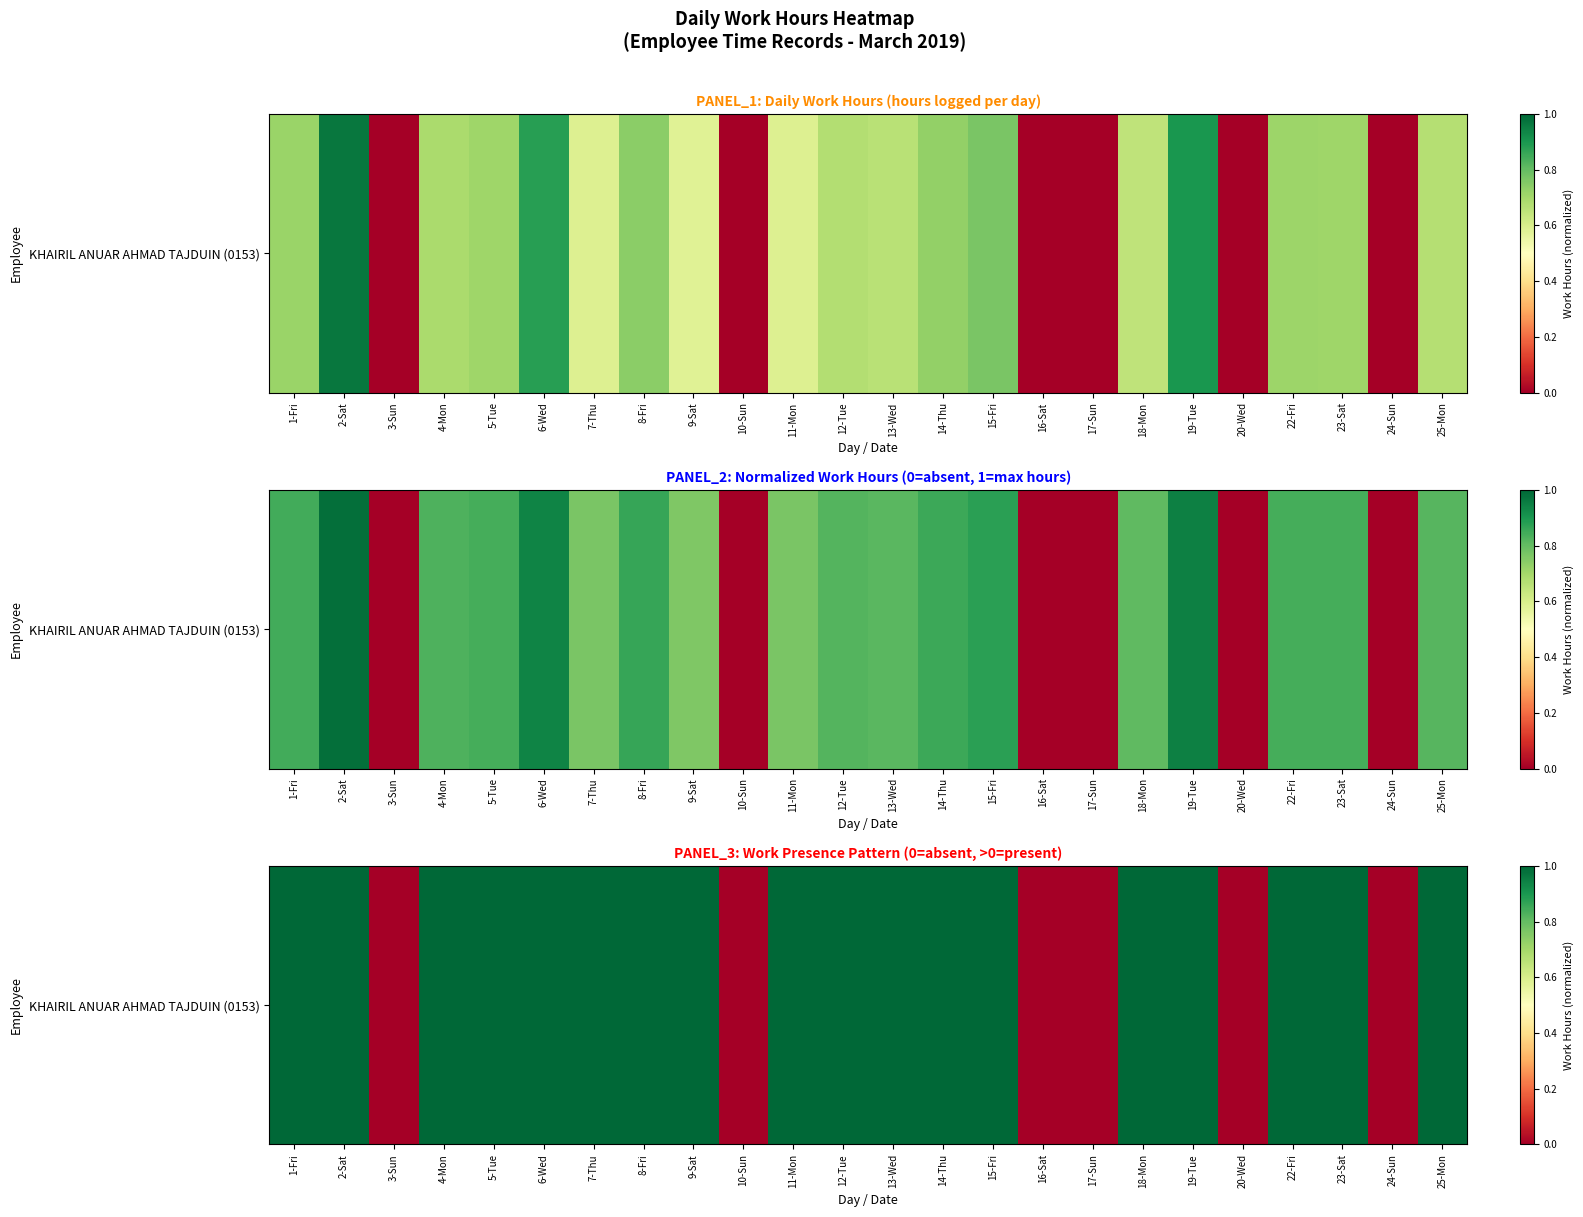

What is the change in value from 16-Sat to 19-Tue?

+1